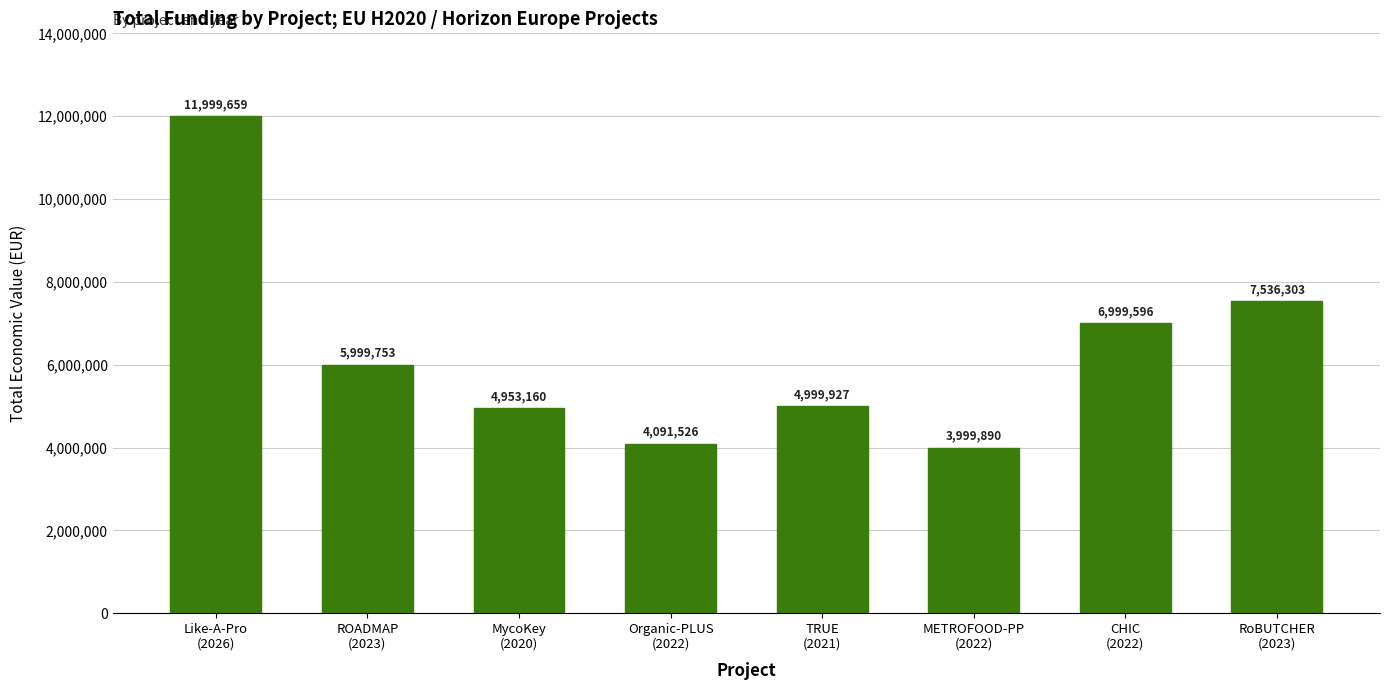

How many data points are less than 5999753?

4